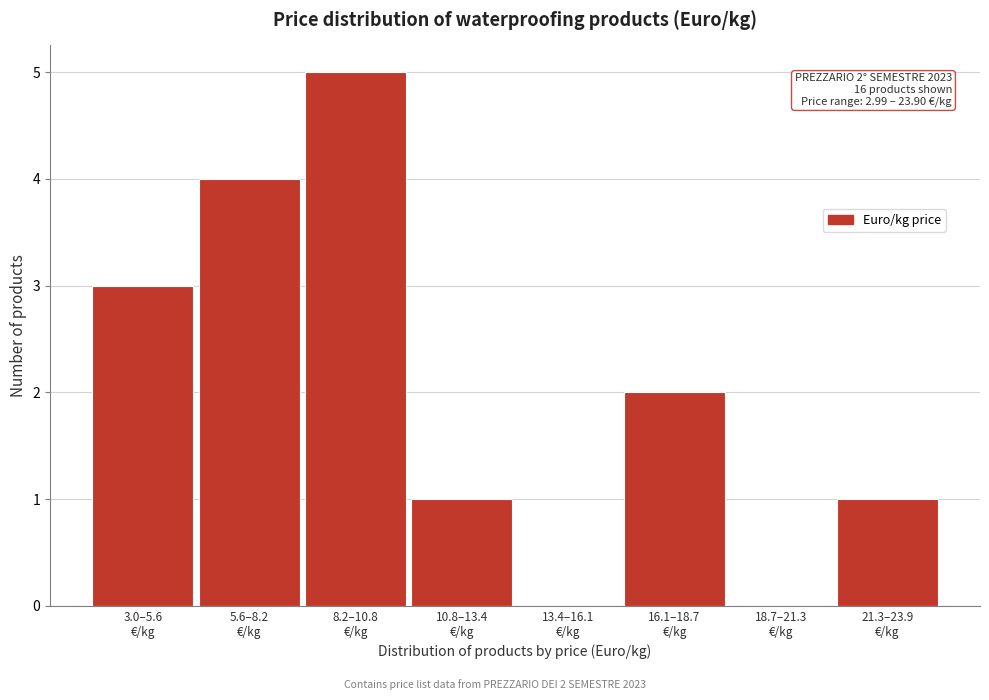

What is the greatest value displayed?

5